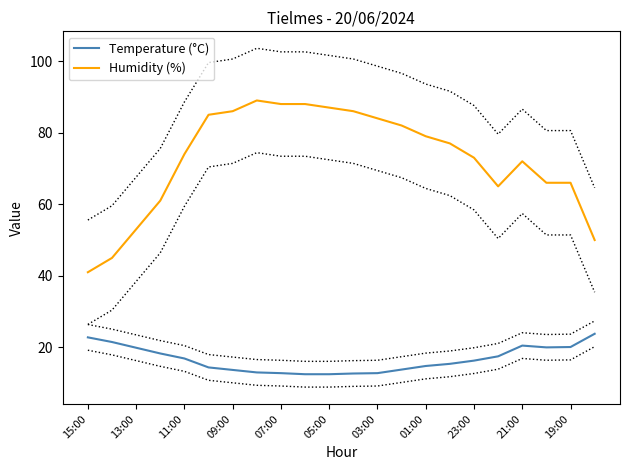

The value of Humidity (%) at 15:00 is 24.7. True or false?

False